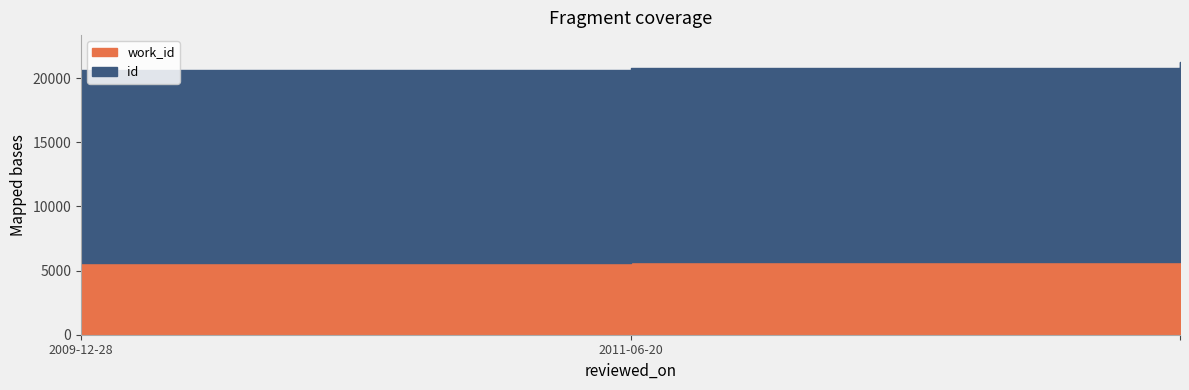

The work_id series shows 5612 at 2009-12-28. True or false?

True